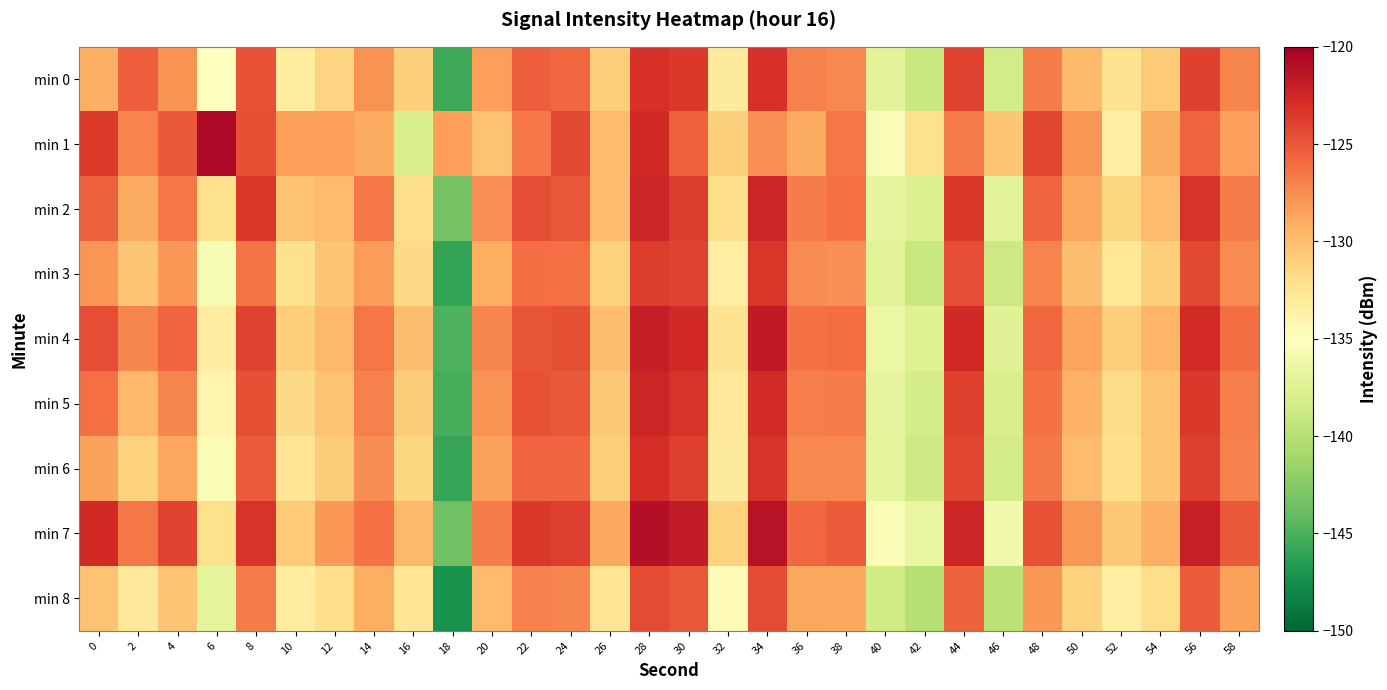

Which category has the lowest value across all series?

18